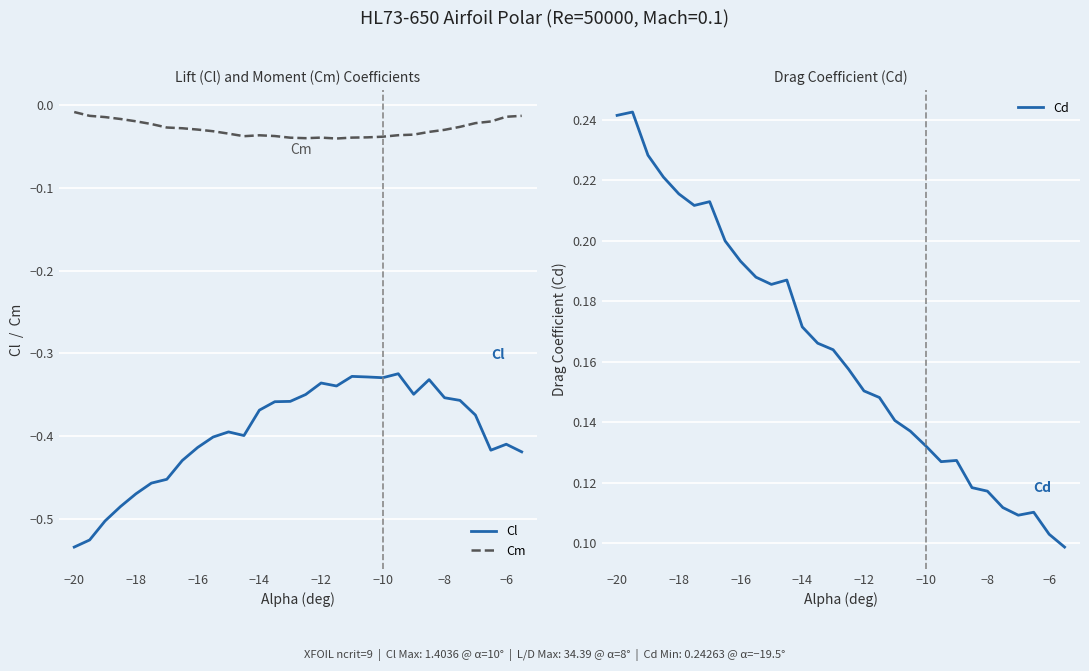

Which series has the largest total across all categories?

Cd